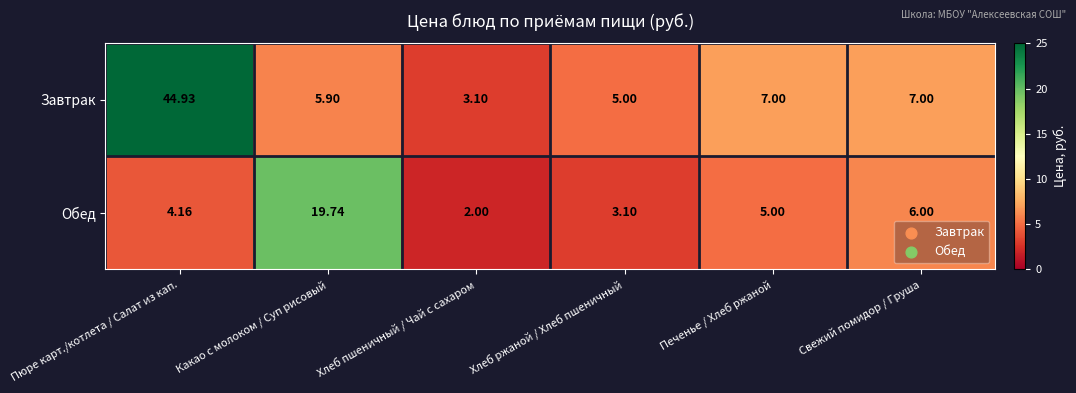

At which category does the chart reach its peak across all series?

Пюре карт./котлета / Салат из кап.